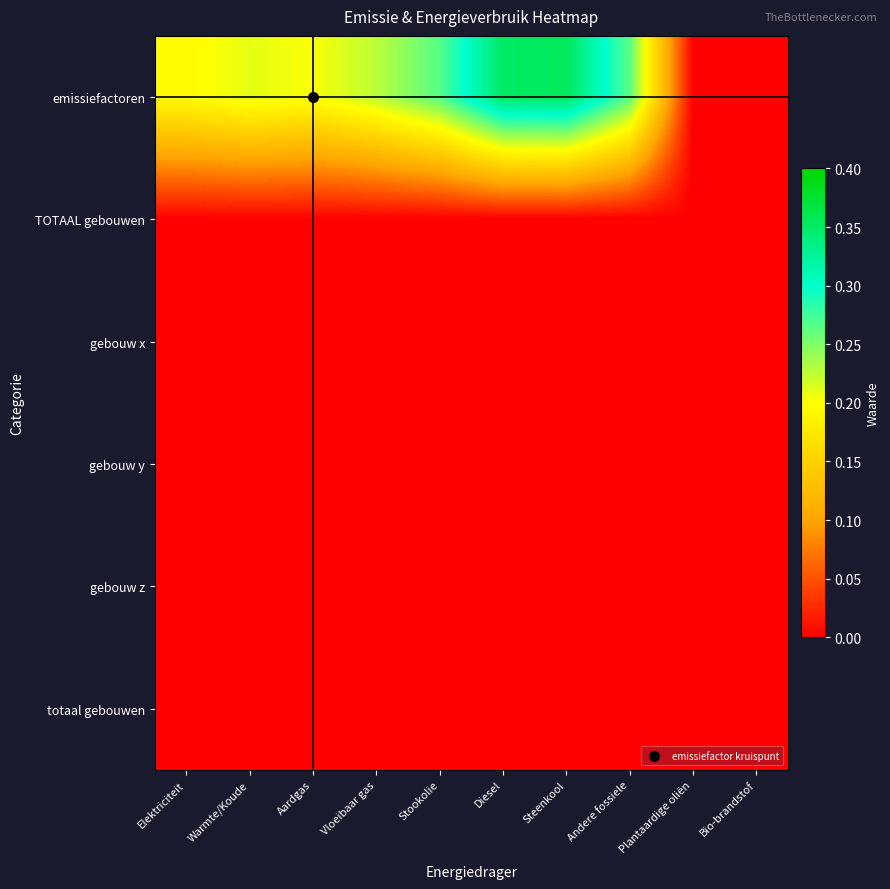

At how many categories does at least one series exceed 0?

8